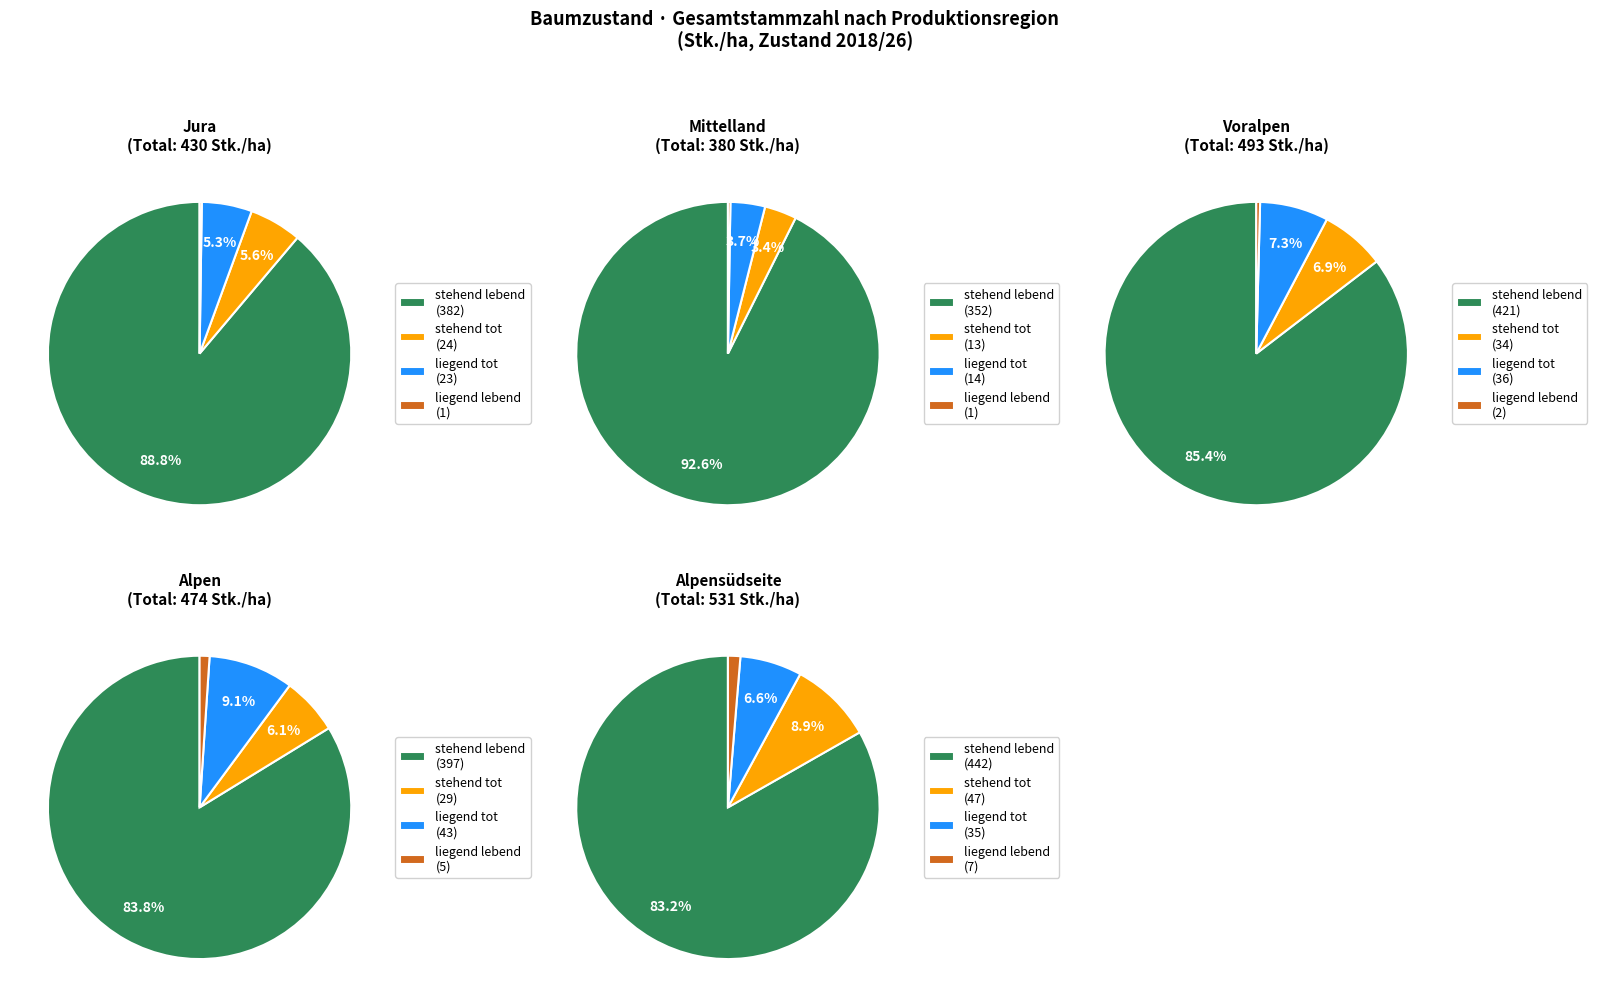

The Schweiz slice represents 10% of the pie. True or false?

False